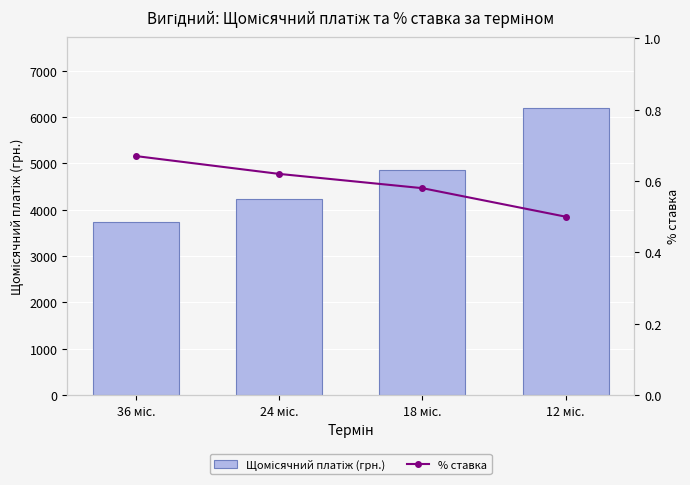

At how many categories does at least one series exceed 4700?

2